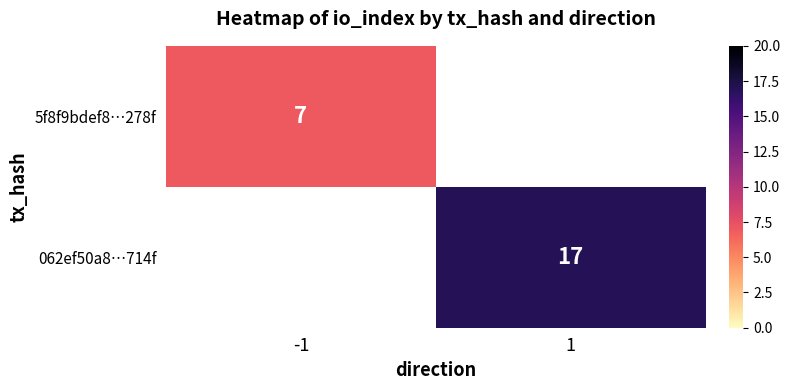

The 062ef50a8…714f series shows 5.5 at 1. True or false?

False